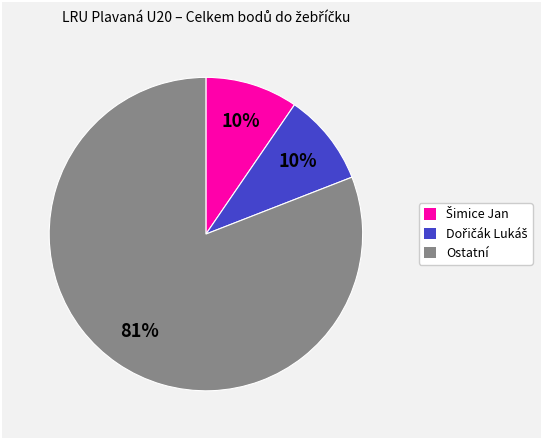

The Ostatní slice represents 90% of the pie. True or false?

False